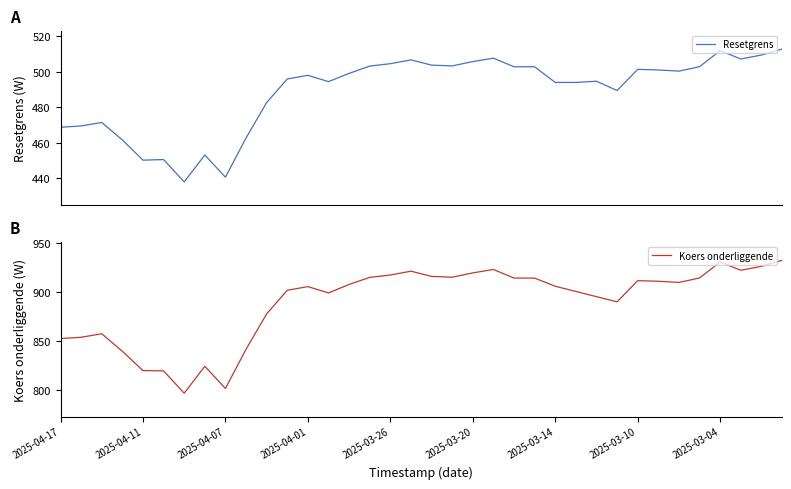

Where does the Koers onderliggende series first go above 907?

2025-03-28